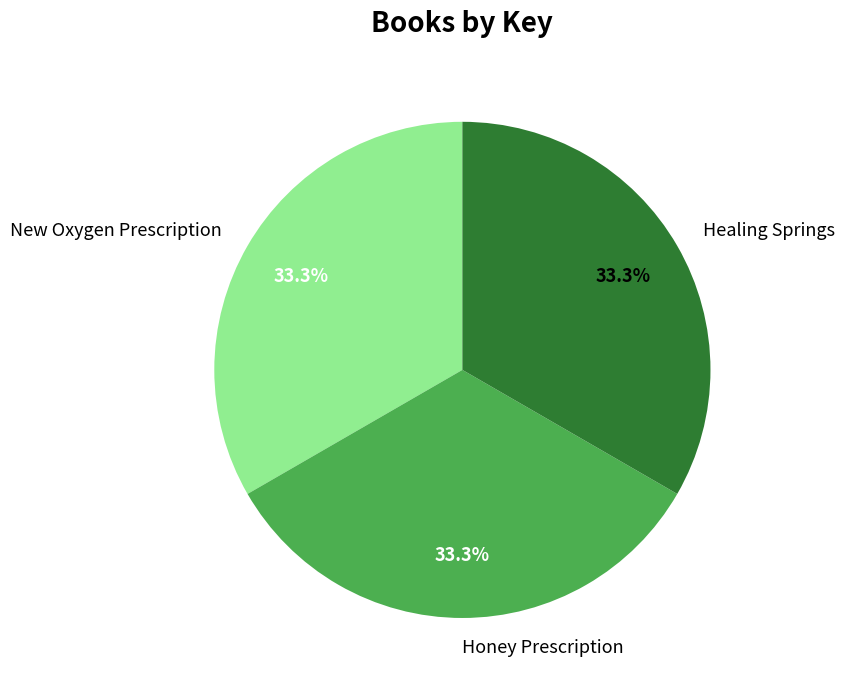

Is it true that Honey Prescription is 41% of the pie?

False